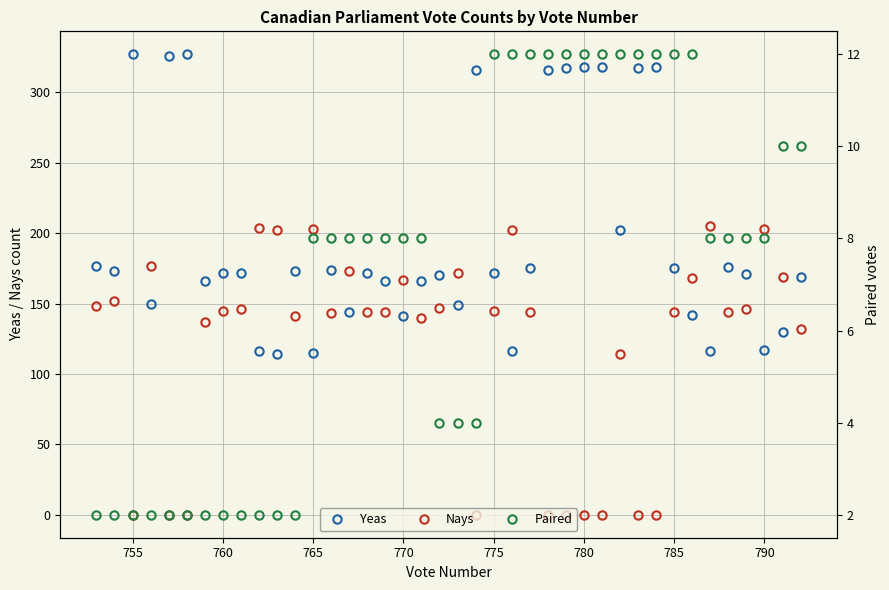

At which category is the sum across all series the highest?

785